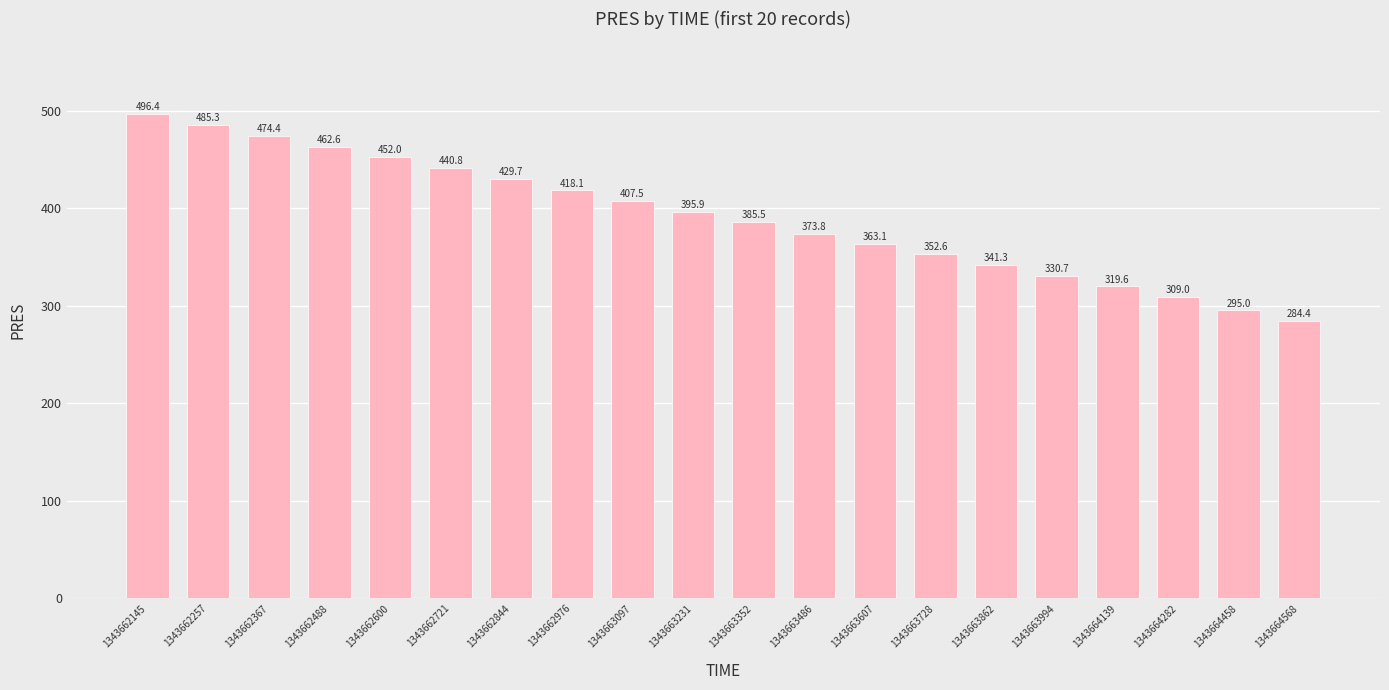

The chart shows a value of 395.9 at 1343663231. True or false?

True